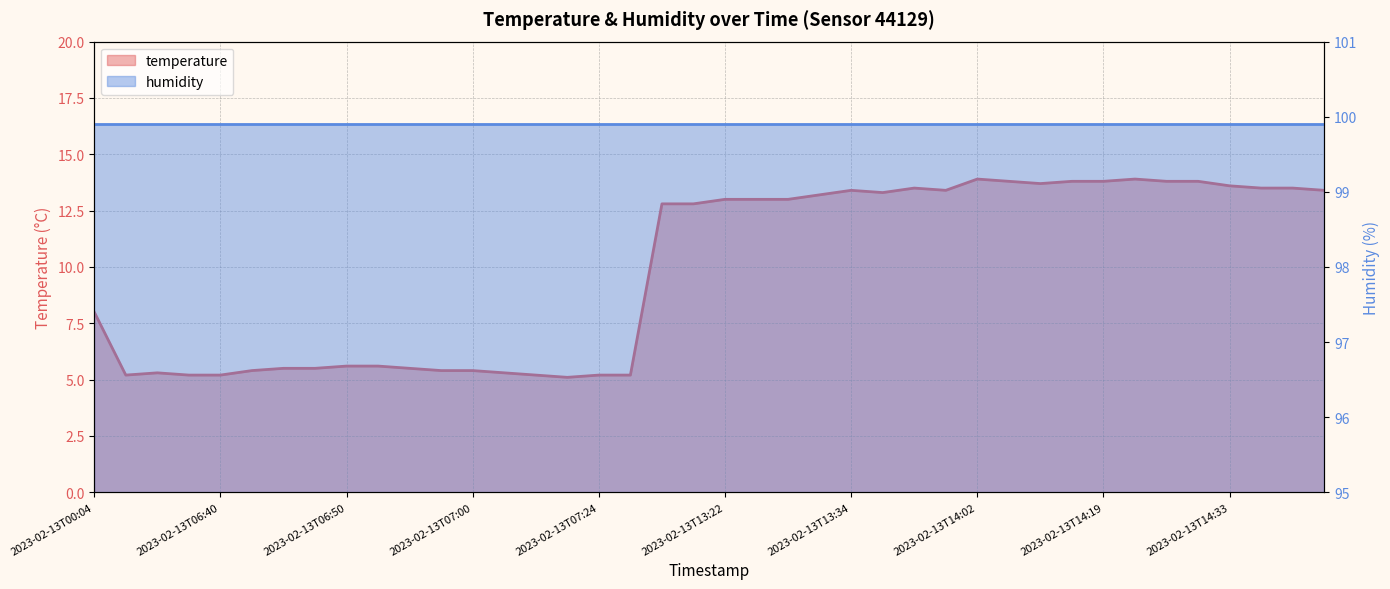

What is the average value?

9.9